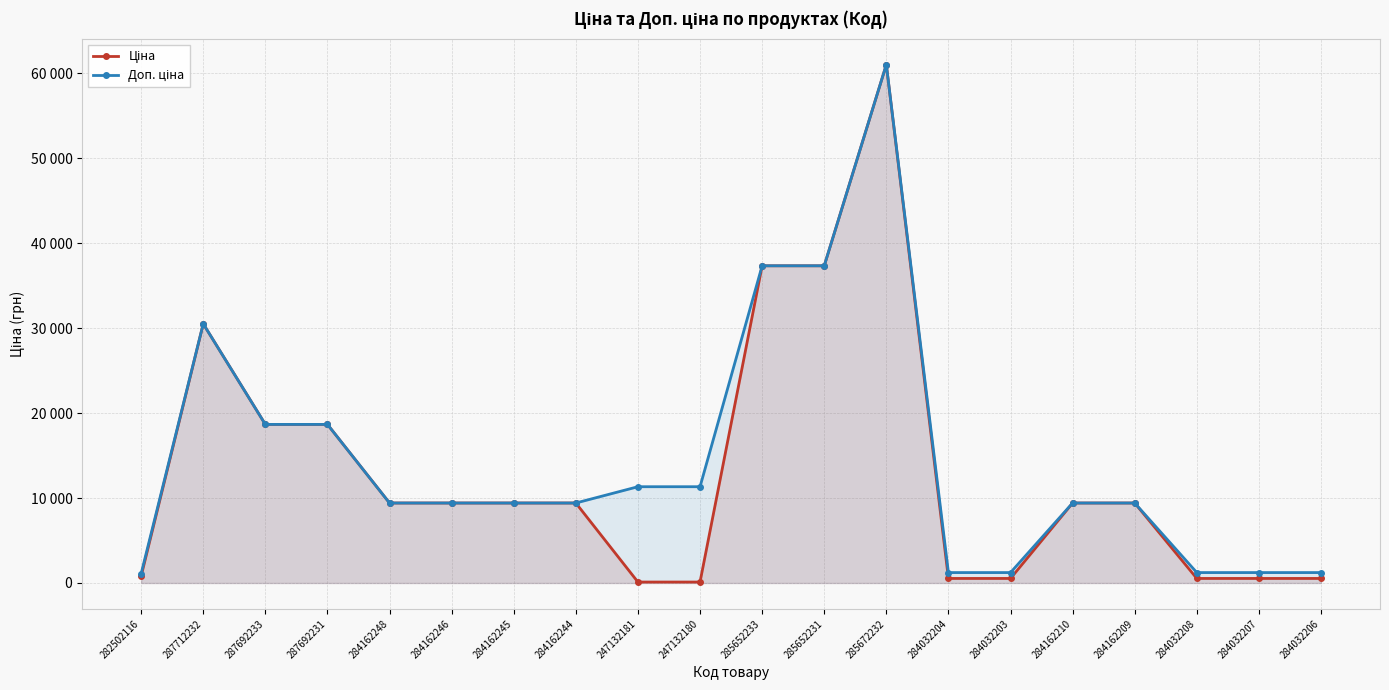

What is the smallest value displayed?

113.3